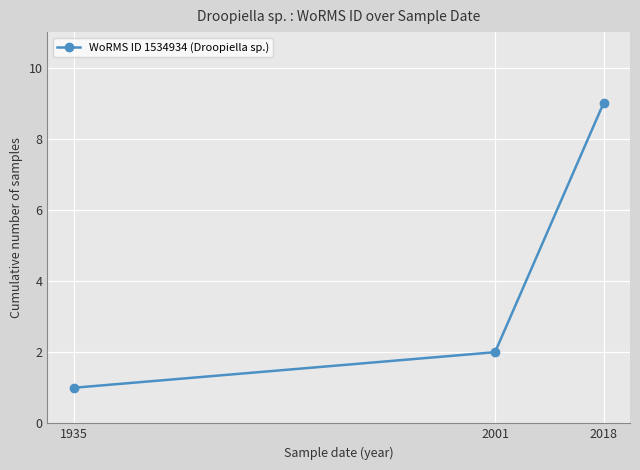

The chart shows a value of 16 at 2018. True or false?

False